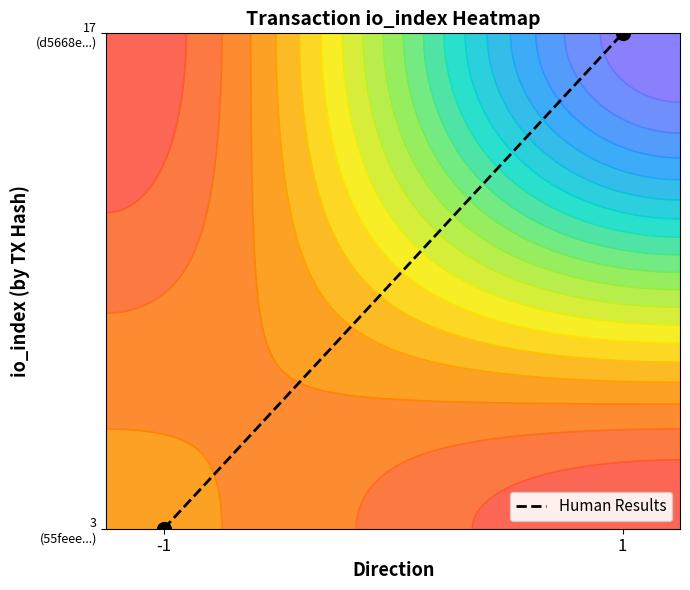

Count the values in the range 0 to 1.

2